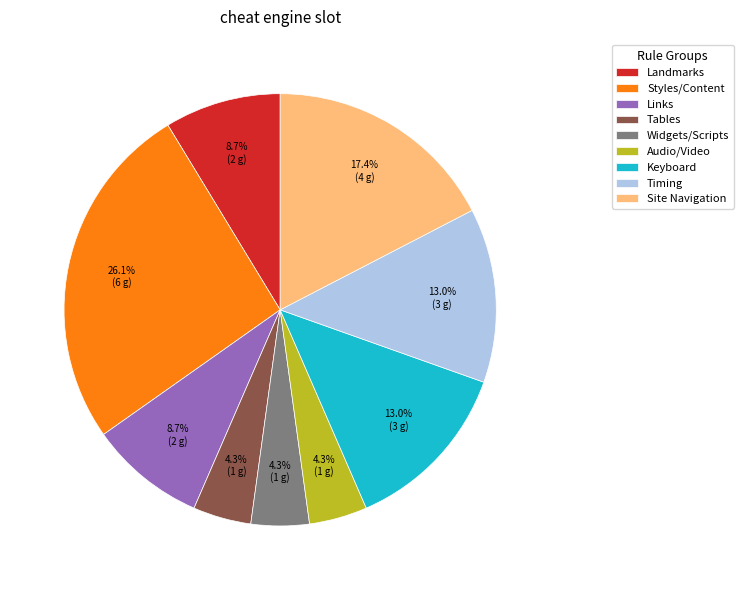

Does any single category account for the majority?

No